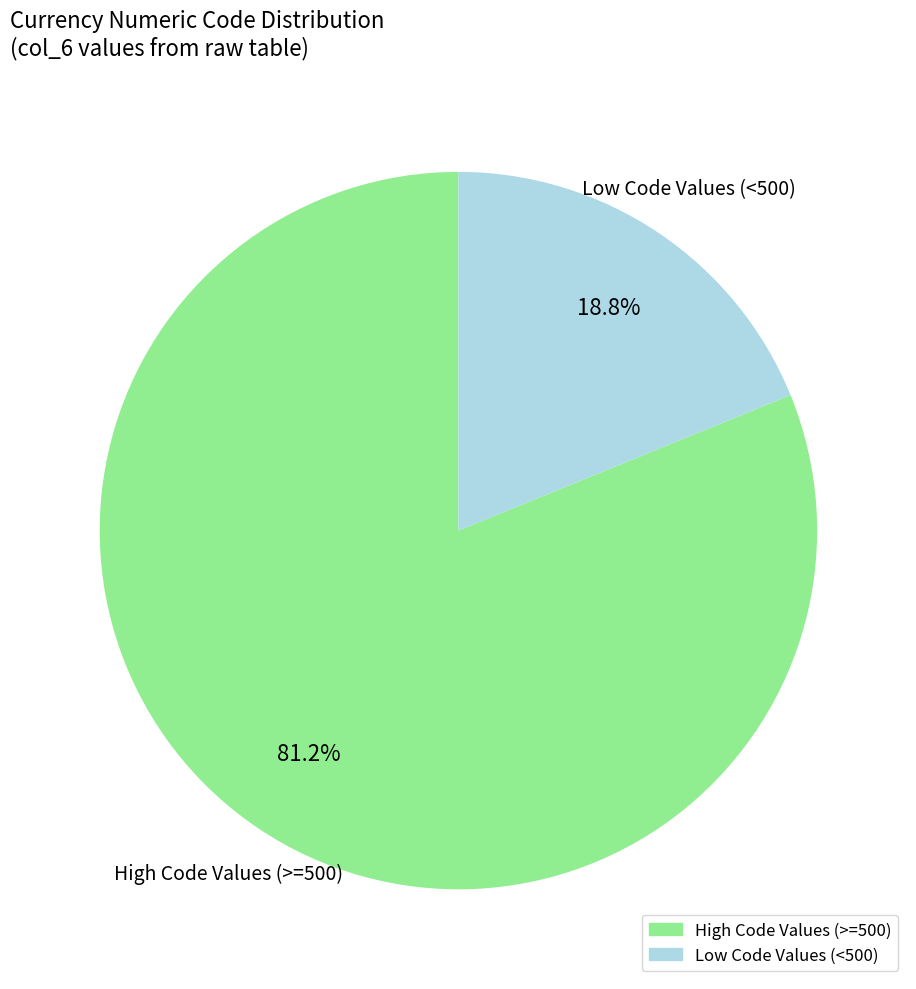

Is there any slice that represents more than half of the pie?

Yes